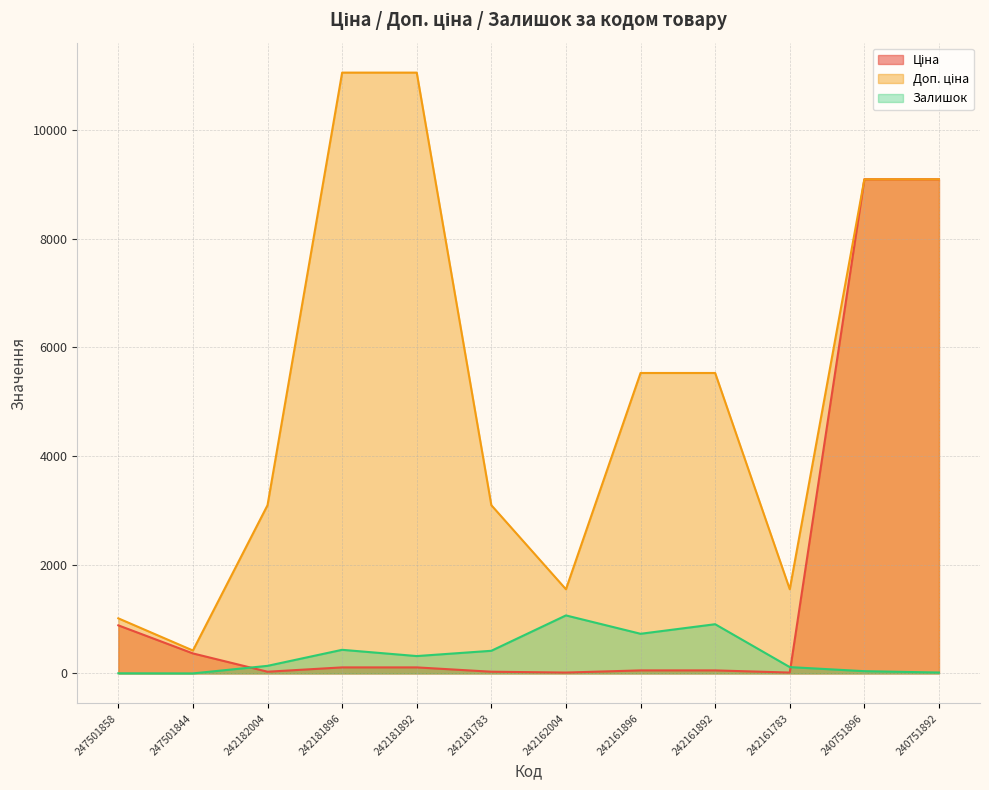

Does the chart have visible grid lines?

Yes